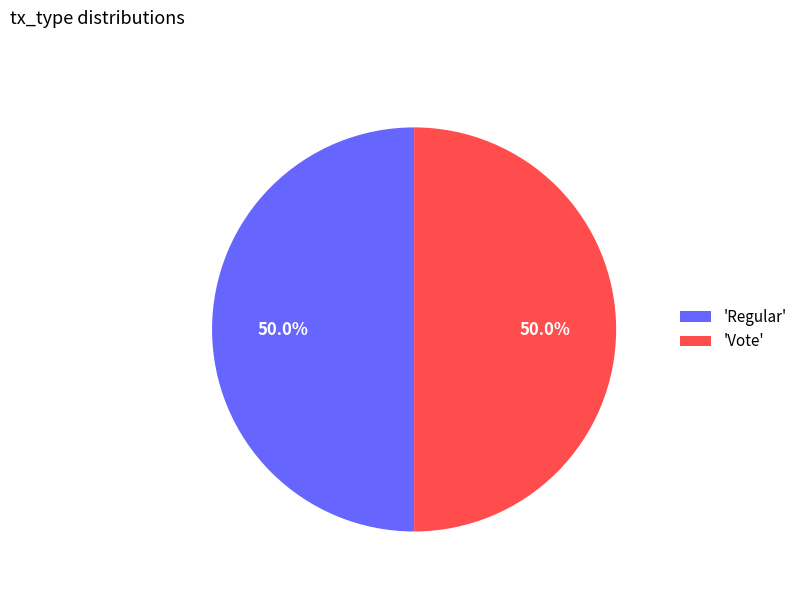

What is the total percentage of 'Vote' and 'Regular'?

100.0%